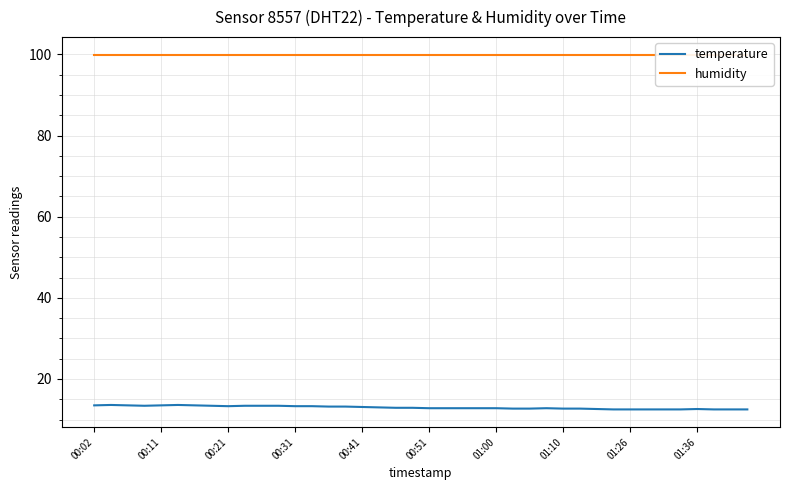

What value does the temperature series have at 17?

13.0